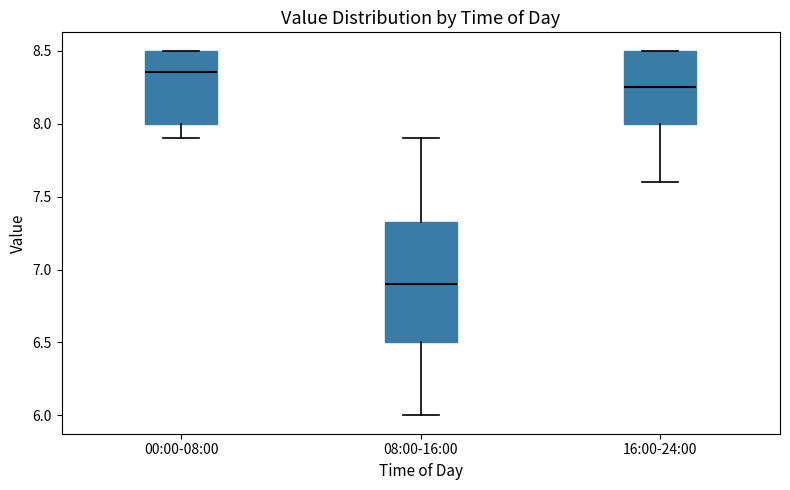

Reading left to right, read every box against the y-axis: the position of its median line, the range the box covers, and the ends of its whiskers. The values are not printed on the chart, so give them approximately, as read against the axis.

00:00-08:00: median 8.35, box 8.00 to 8.50, whiskers 7.90 to 8.50
08:00-16:00: median 6.90, box 6.50 to 7.35, whiskers 6.00 to 7.90
16:00-24:00: median 8.25, box 8.00 to 8.50, whiskers 7.60 to 8.50